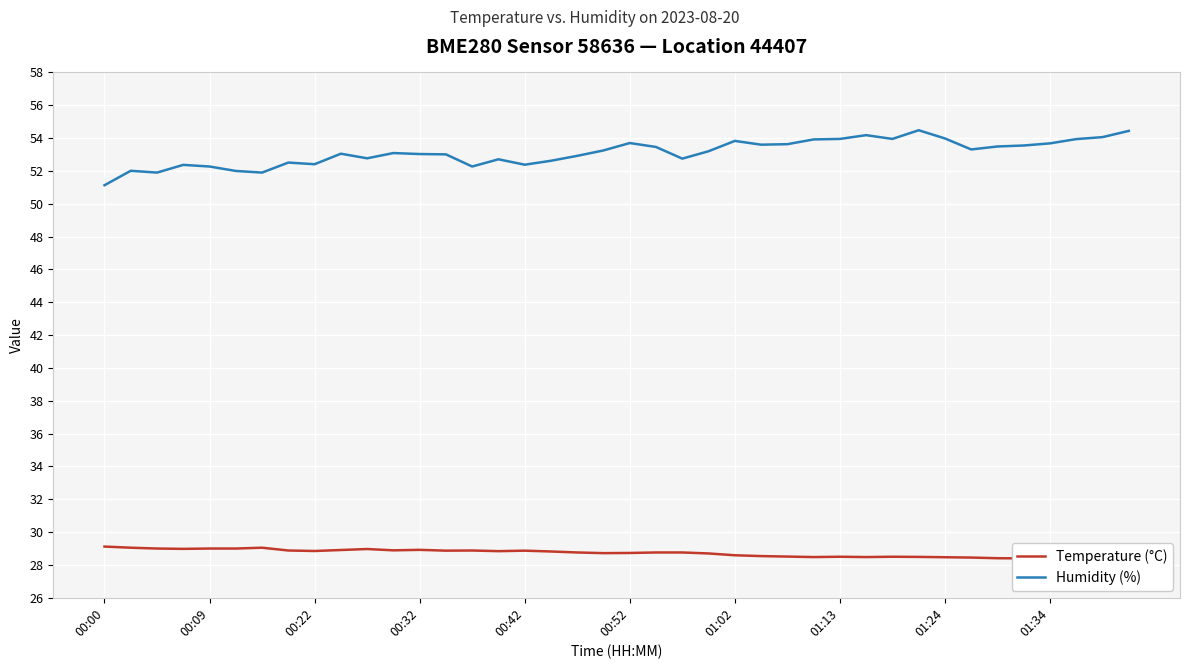

The value of Humidity (%) at 00:09 is 52.3. True or false?

True